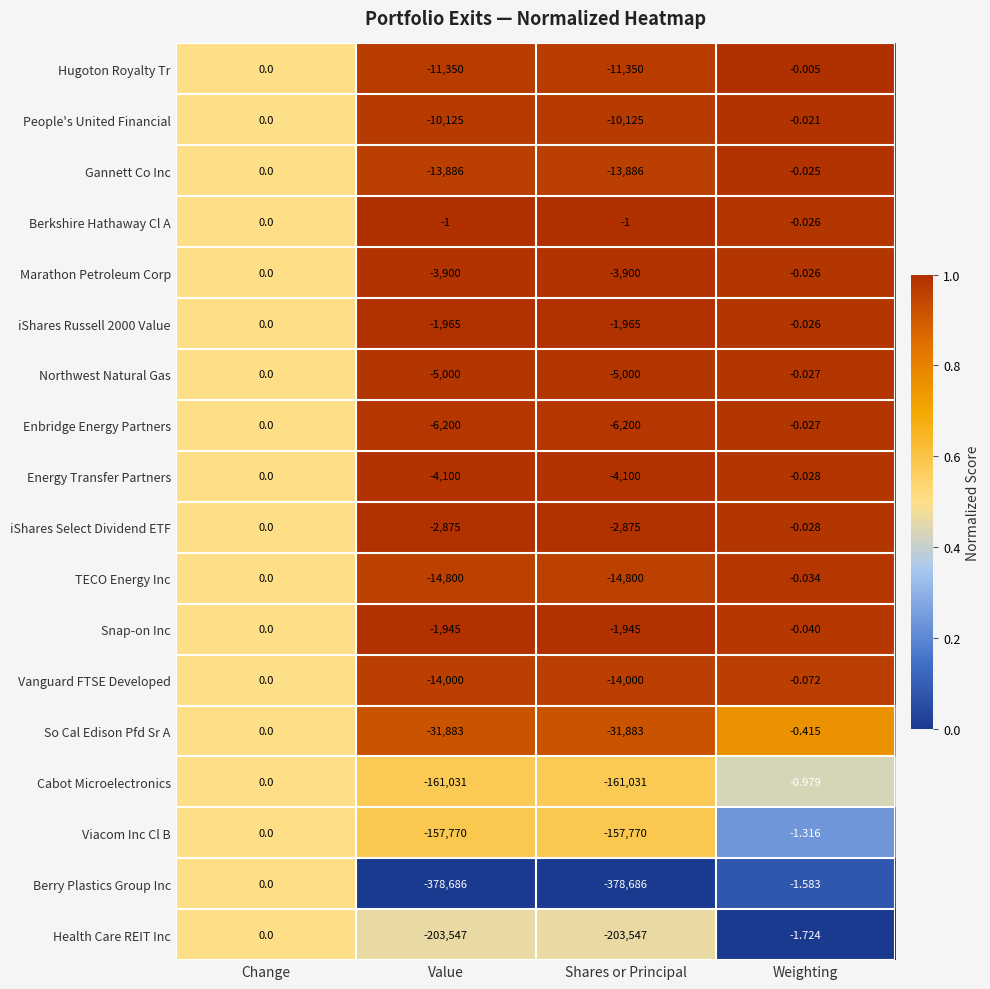

Where is Vanguard FTSE Developed nearest to the value -7000?

Weighting